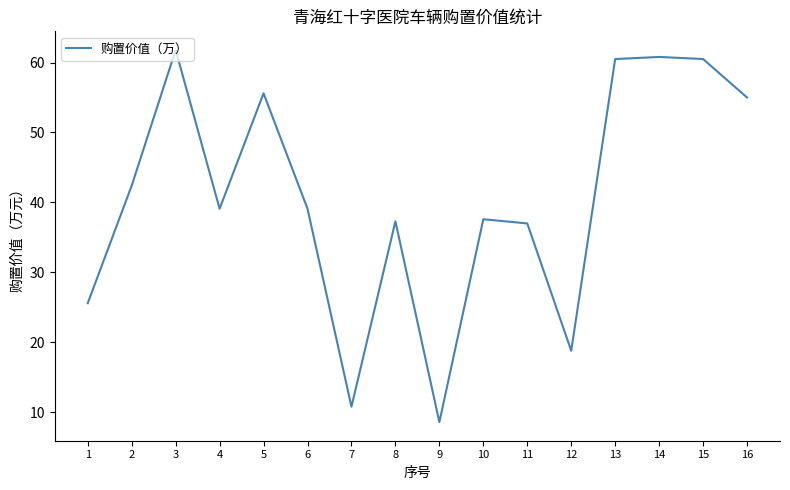

Which label corresponds to the smallest value in the chart?

9